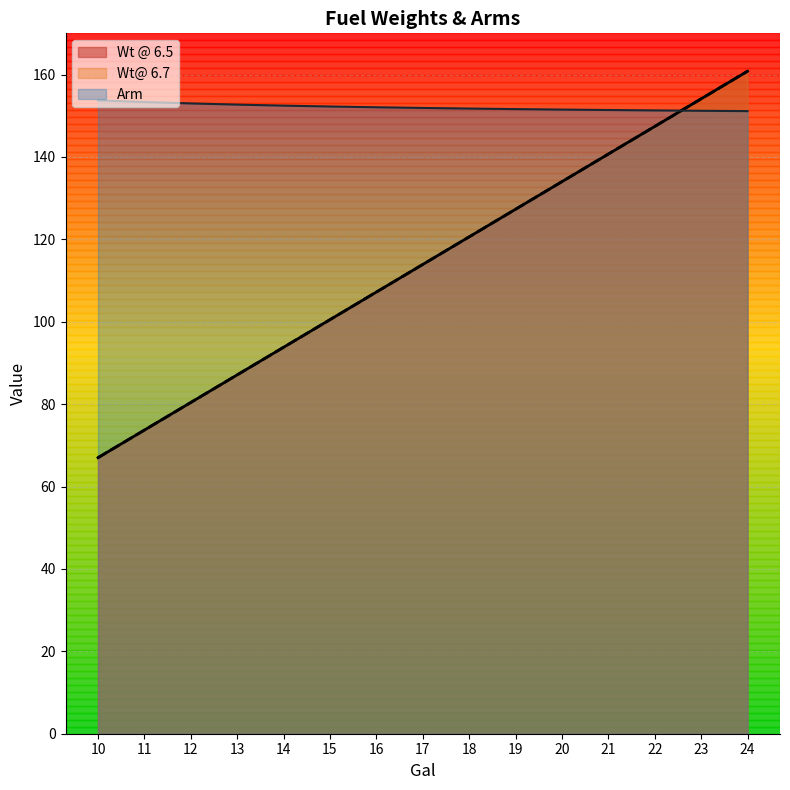

What is the difference between the Wt@ 6.7 values at 22 and 19?

20.1